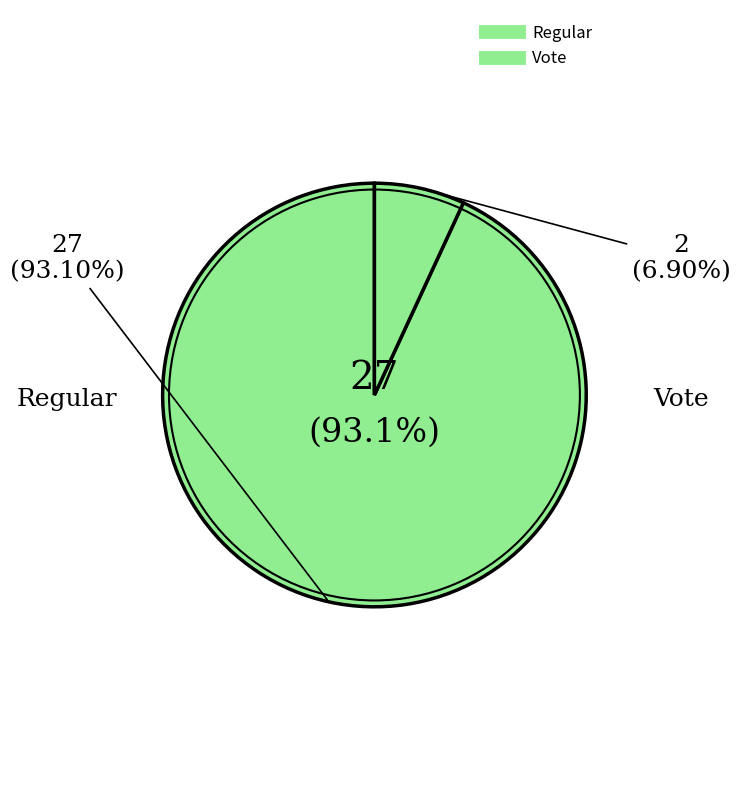

Which has a higher value, Vote or Regular?

Regular